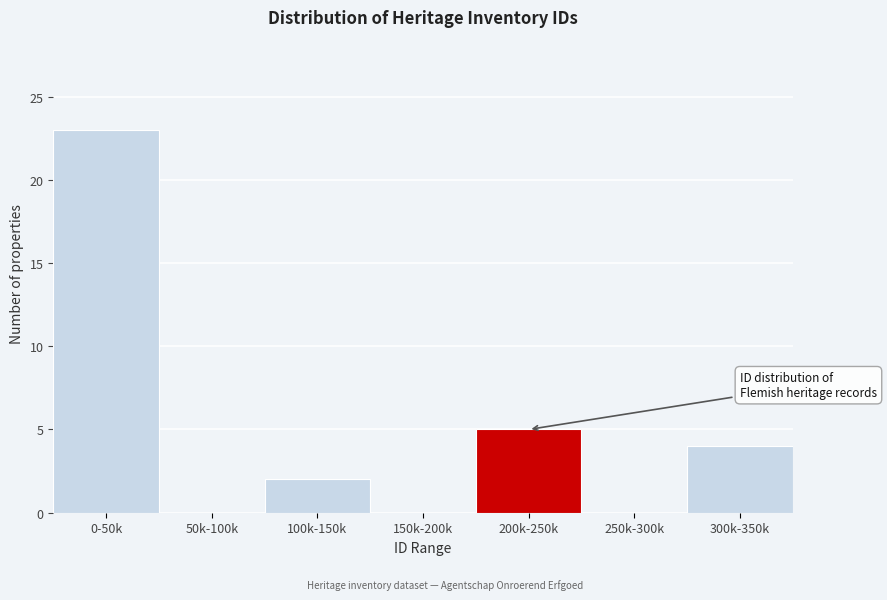

Reading left to right, extract all data points from this chart.

0-50k=23	50k-100k=0	100k-150k=2	150k-200k=0	200k-250k=5	250k-300k=0	300k-350k=4